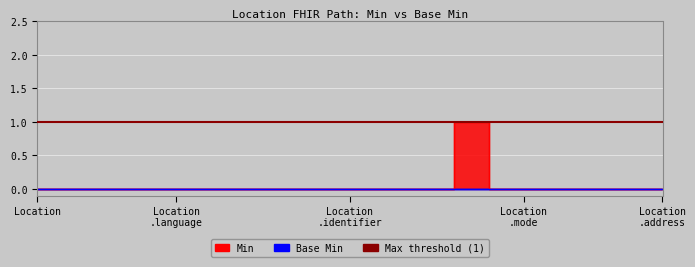

True or false: the data shows 0 at Location .mode.

True